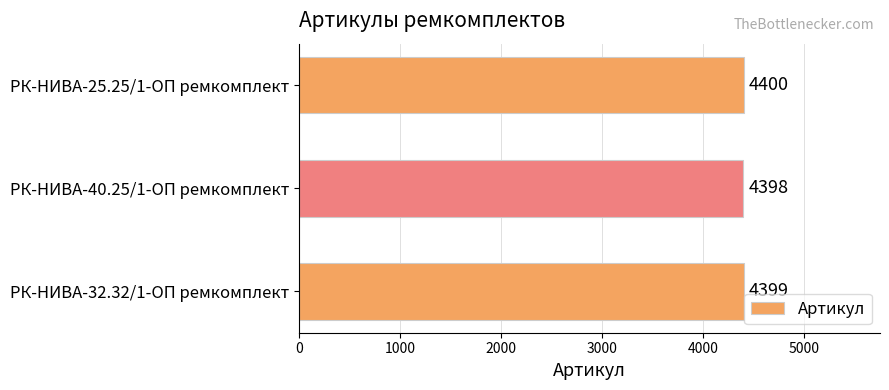

Rank the categories by value from highest to lowest.

РК-НИВА-25.25/1-ОП ремкомплект, РК-НИВА-32.32/1-ОП ремкомплект, РК-НИВА-40.25/1-ОП ремкомплект